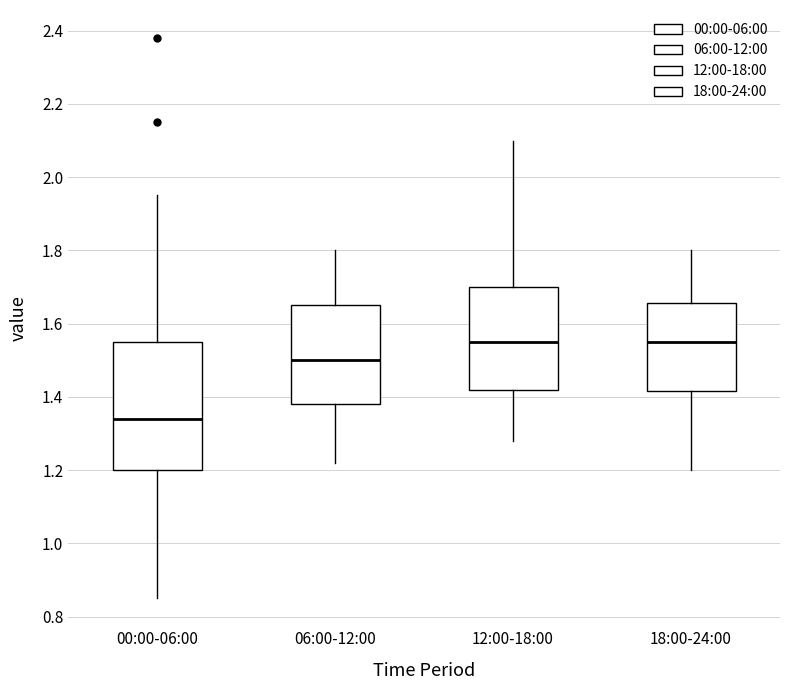

Reading left to right, transcribe this box plot: for each box, give where its median line is, the range the box spans, and where its two whiskers end, as read against the y-axis. The values are not printed on the chart, so give them approximately, as read against the axis.

00:00-06:00: median 1.34, box 1.20 to 1.56, whiskers 0.86 to 1.96
06:00-12:00: median 1.50, box 1.38 to 1.66, whiskers 1.22 to 1.80
12:00-18:00: median 1.56, box 1.42 to 1.70, whiskers 1.28 to 2.10
18:00-24:00: median 1.56, box 1.42 to 1.66, whiskers 1.20 to 1.80